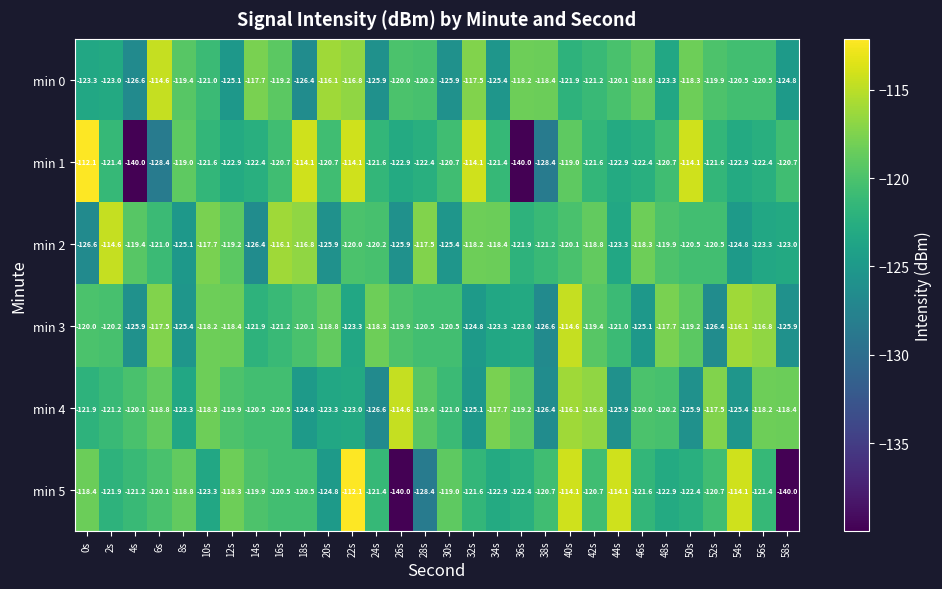

How many distinct data groups are displayed?

6